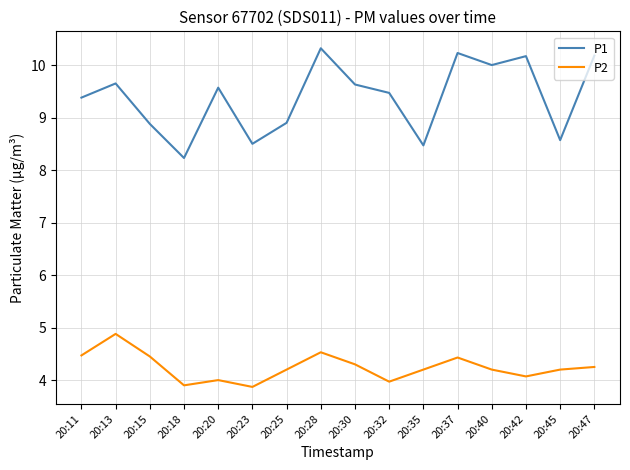

How many interior local peaks does the P1 series have?

5